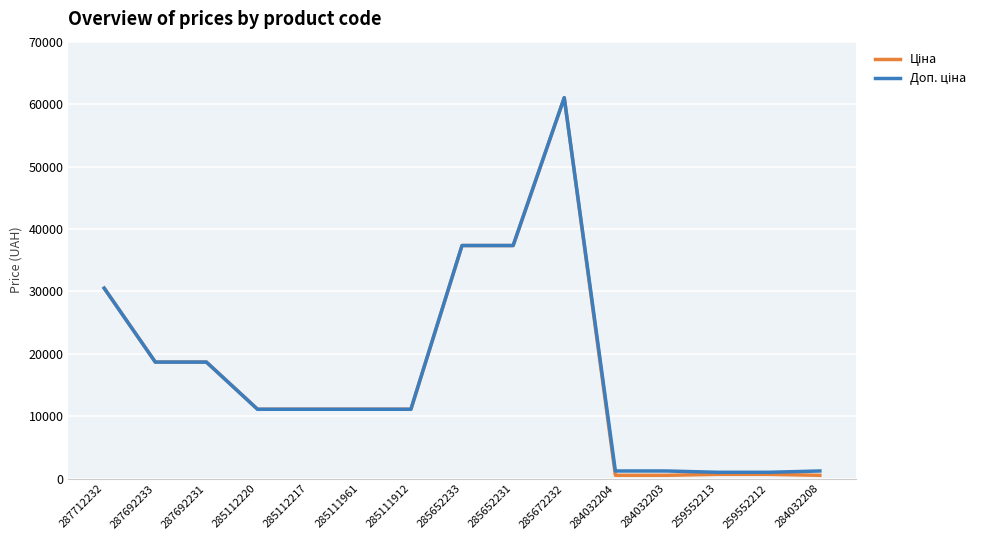

What is the maximum value shown in the chart?

61024.7